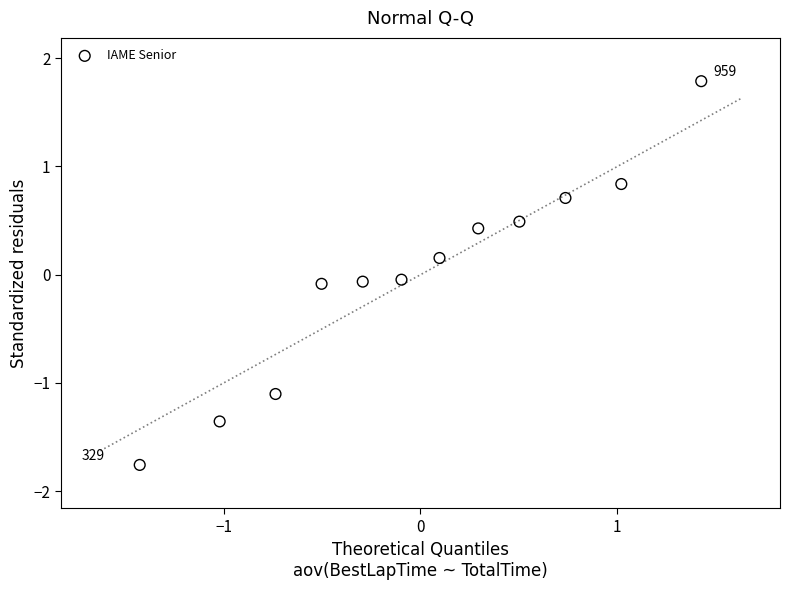

What is the range of Y values (max minus min)?

3.5